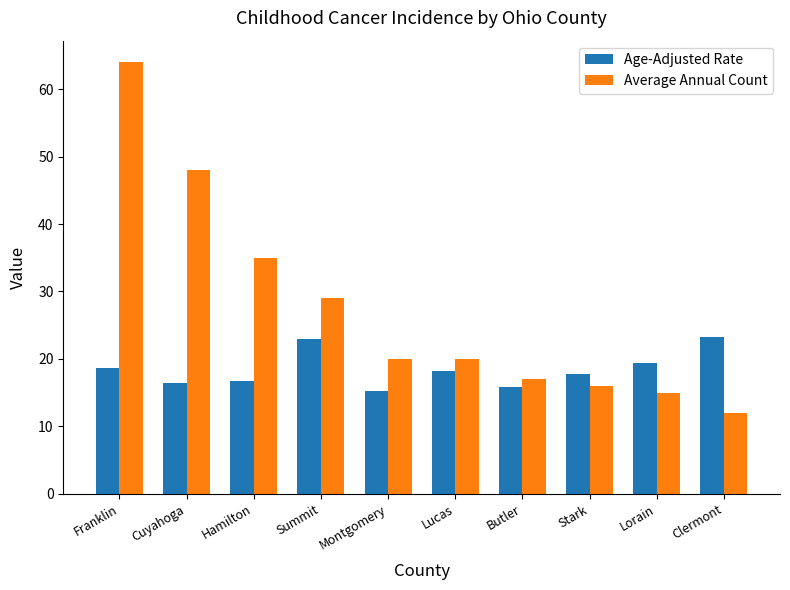

At how many categories does at least one series exceed 40?

2